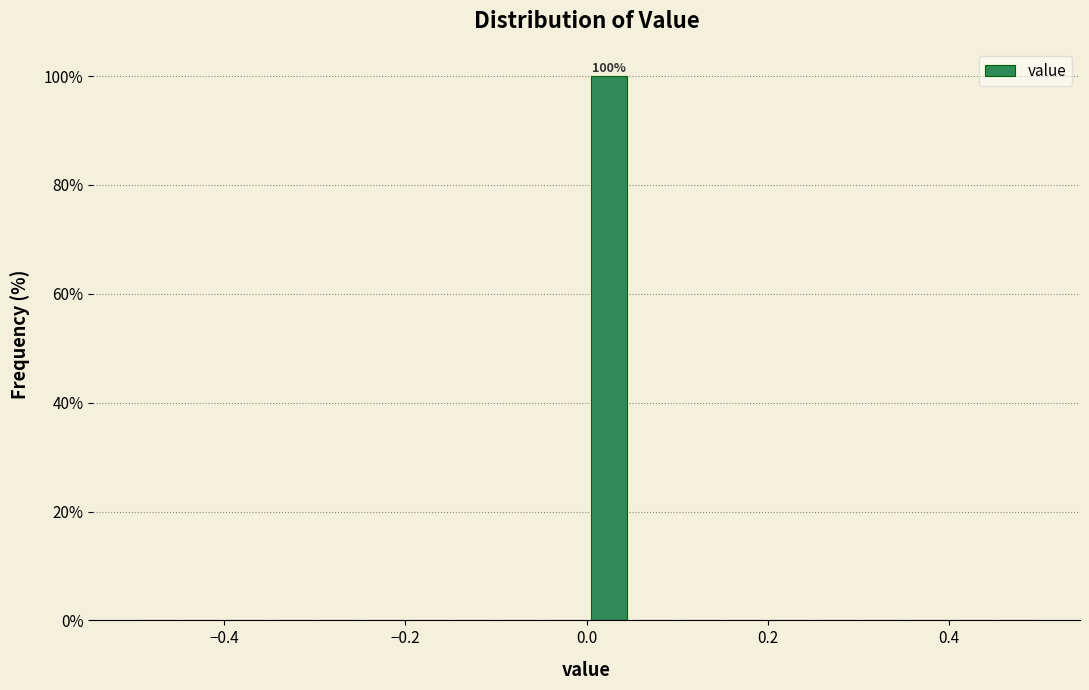

Around what value on the x-axis is the tallest bar? Give the approximate position of its centre, as read against the axis.

0.02